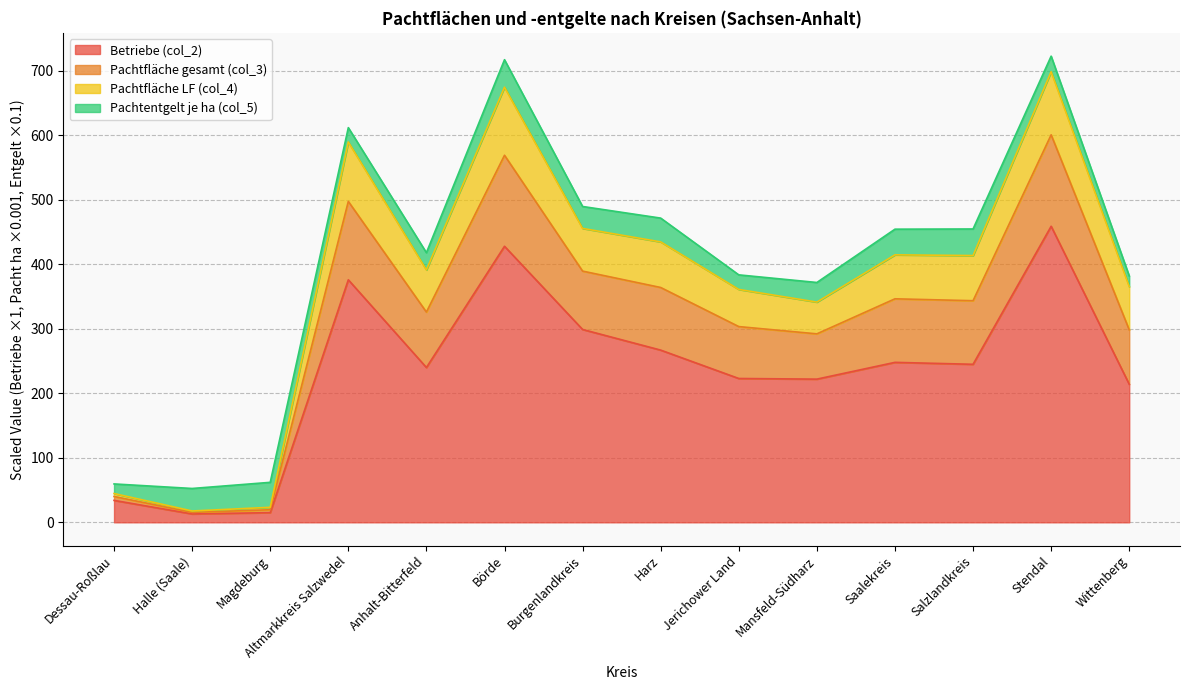

Is it true that Pachtfläche LF (col_4) equals 158.4 at Börde?

False